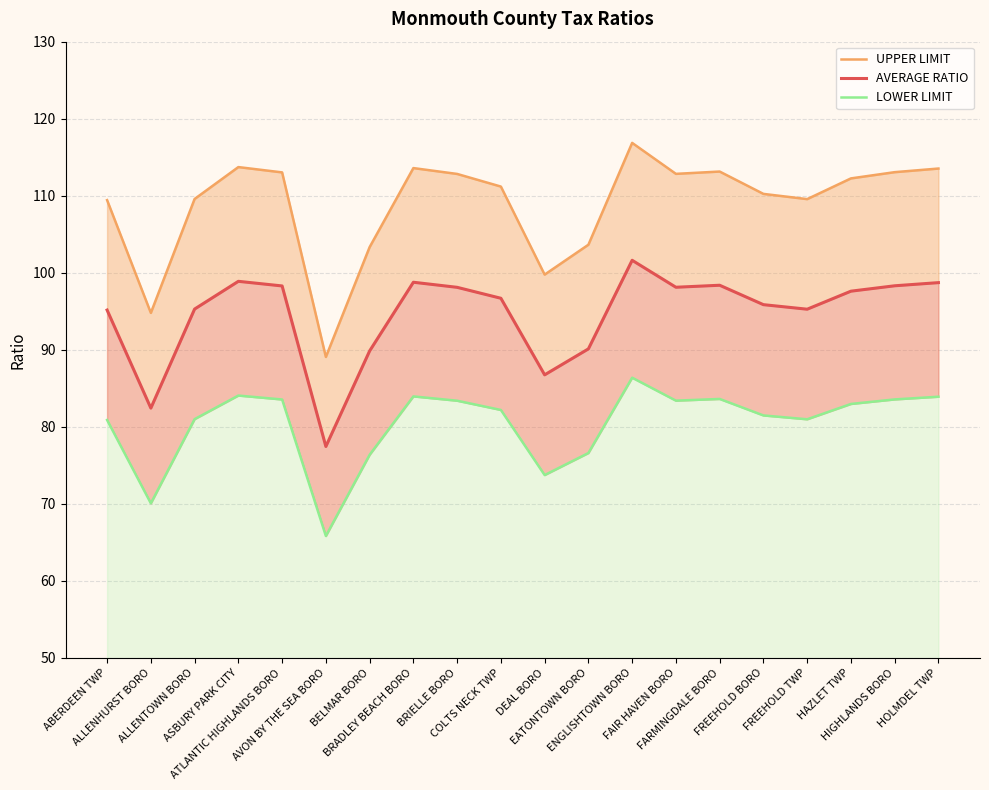

What are all the series names shown in the legend?

UPPER LIMIT, AVERAGE RATIO, LOWER LIMIT